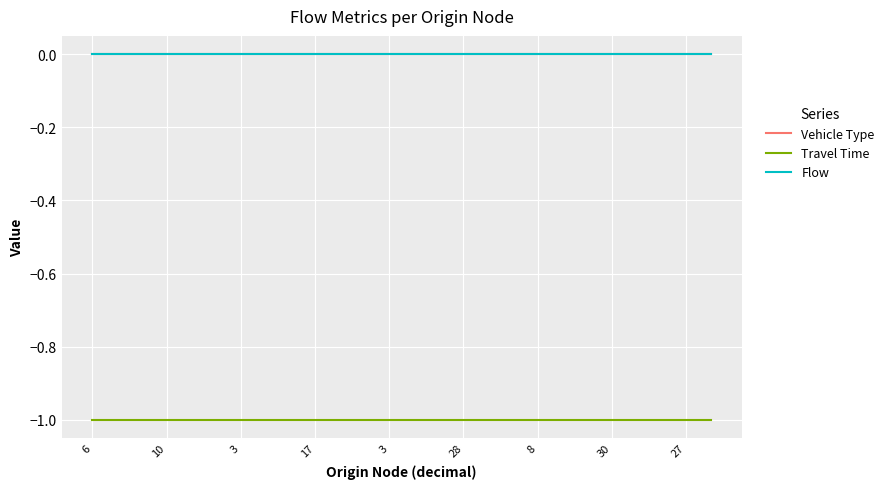

True or false: Flow and Vehicle Type cross at least once.

False